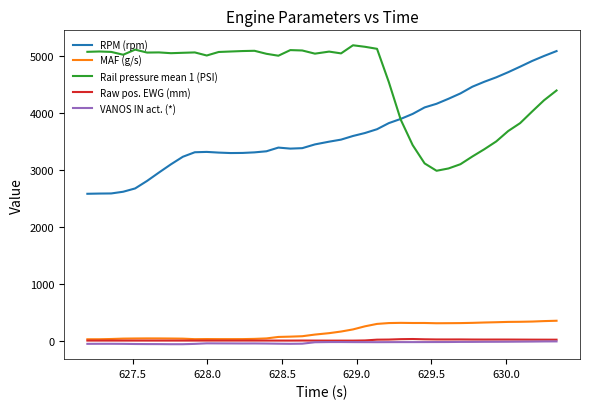

True or false: Raw pos. EWG (mm) and Rail pressure mean 1 (PSI) intersect in this chart.

False